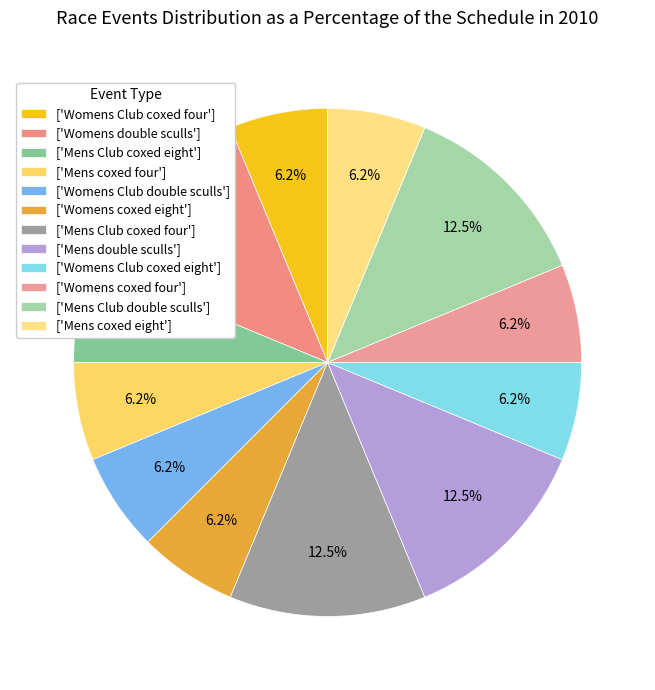

To the nearest percent, what is the difference between the largest and smallest slice percentages?

6%